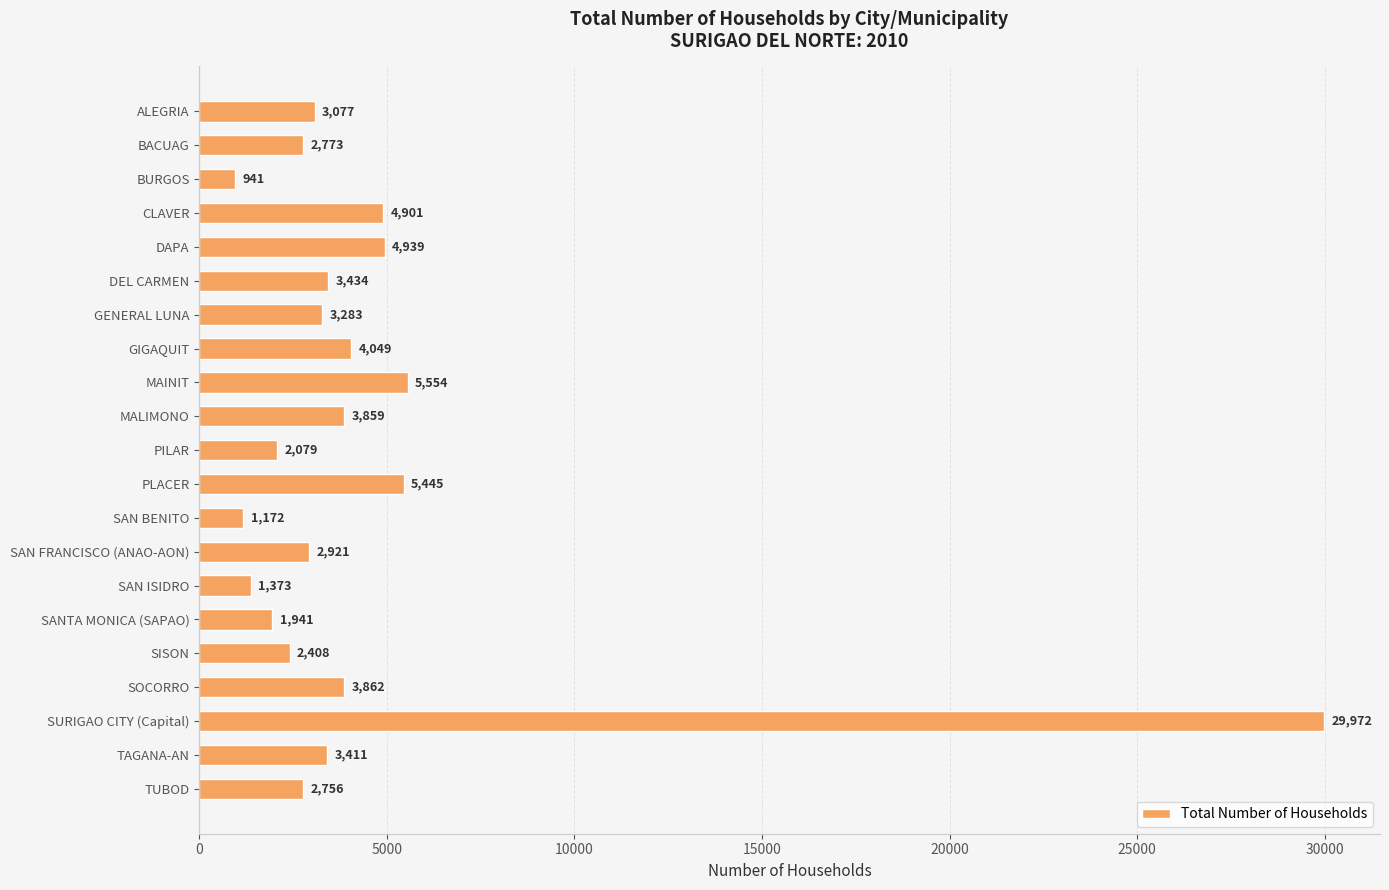

Reading top to bottom, what are all the values shown in this chart?

3077	2773	941	4901	4939	3434	3283	4049	5554	3859	2079	5445	1172	2921	1373	1941	2408	3862	29972	3411	2756